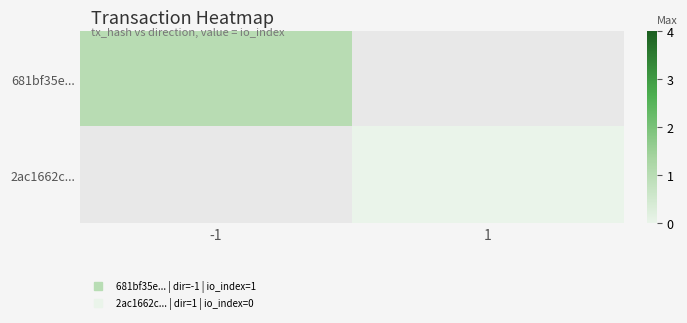

Rank the series at -1 from highest to lowest value.

681bf35e..., 2ac1662c...